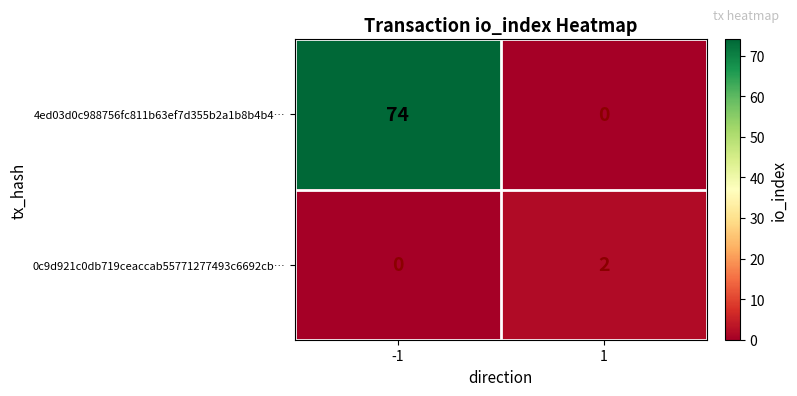

Count the number of data series in this chart.

2